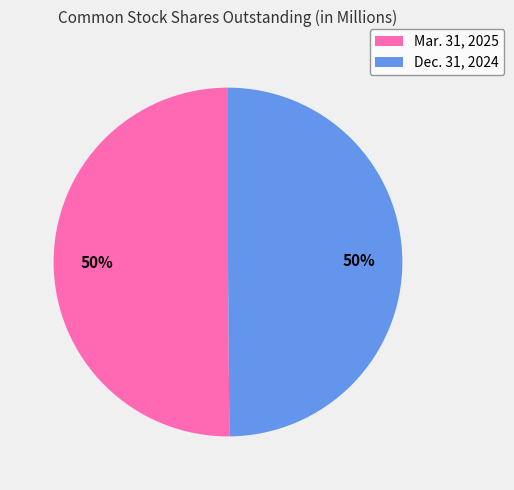

Do Dec. 31, 2024 and Mar. 31, 2025 together represent more than half of the pie?

Yes